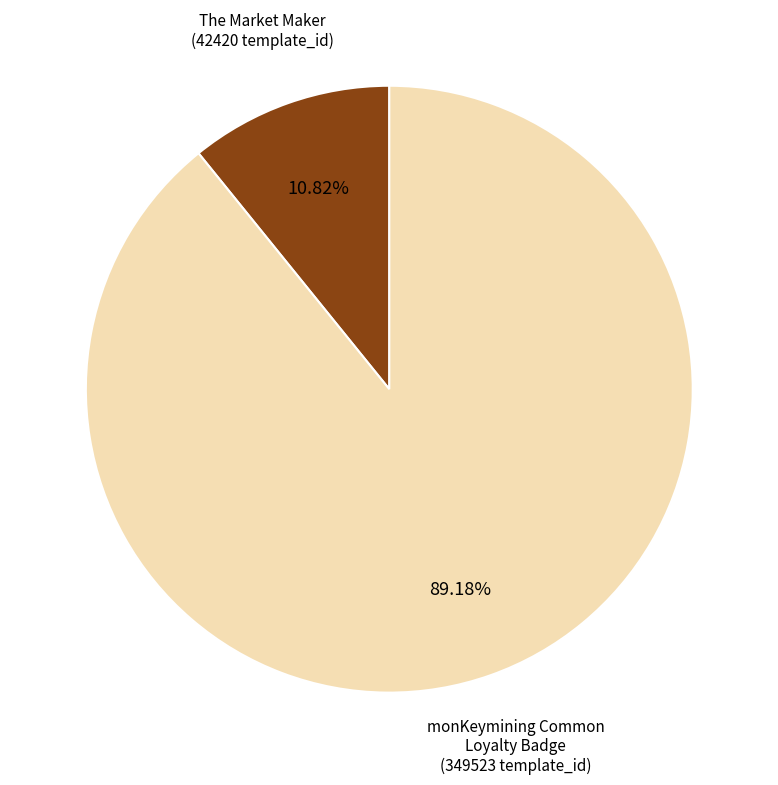

Does any single category account for the majority?

Yes